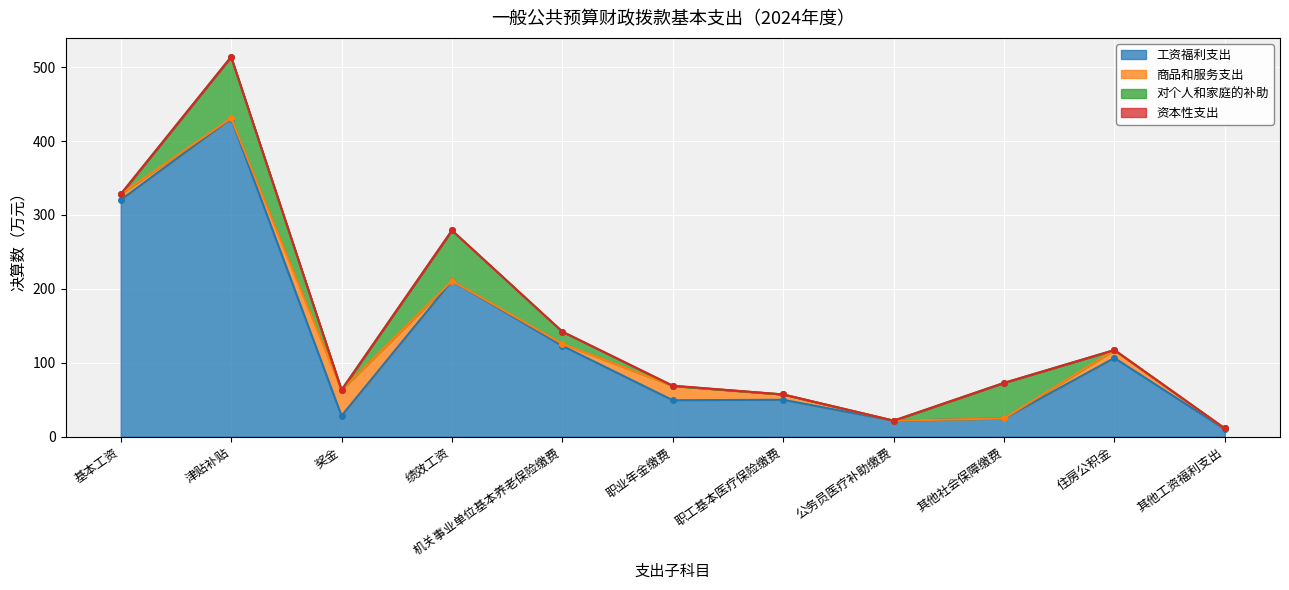

Where is the first local minimum for 对个人和家庭的补助?

奖金